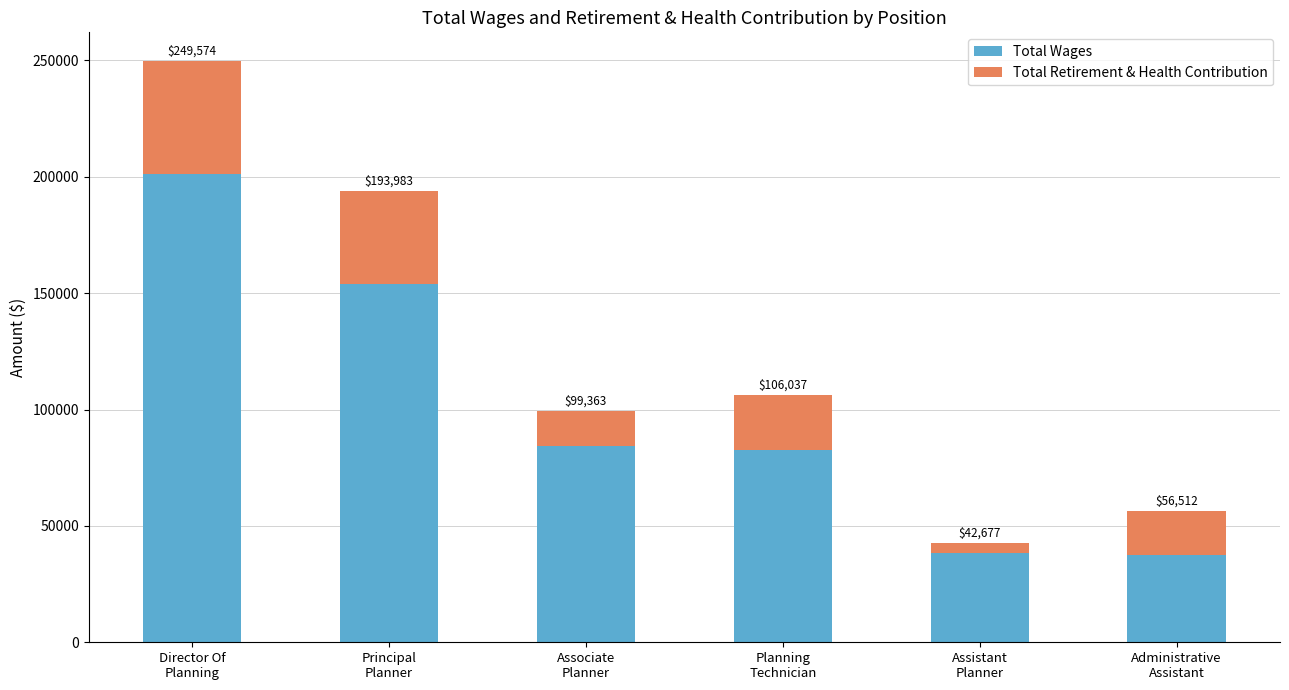

What is the total value across all series at Planning
Technician?

106037